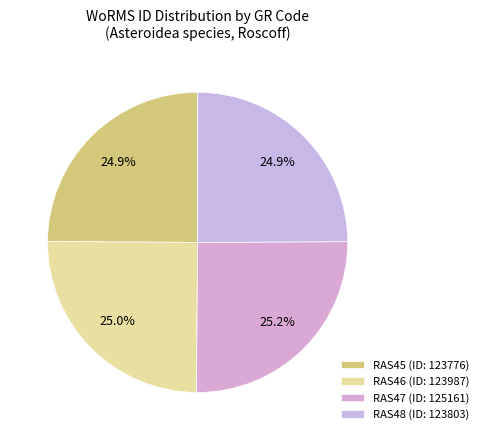

What is the change in value from RAS46 to RAS47?

+1174